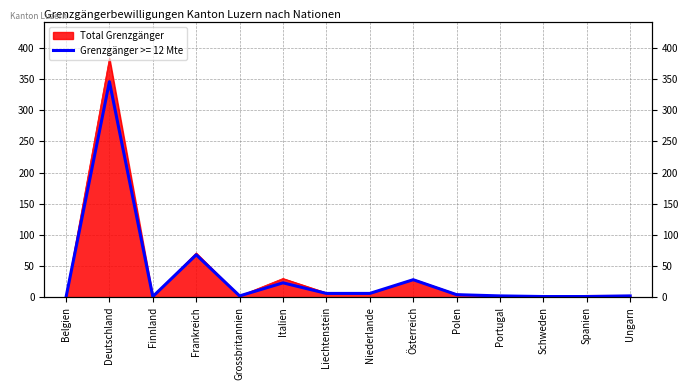

What is the difference between the maximum and second lowest values in the Total Grenzgänger series?

383